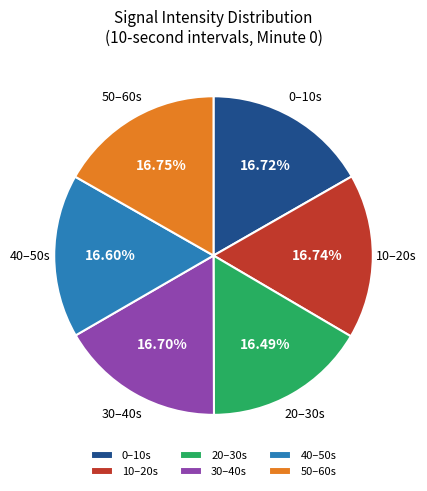

To the nearest percent, what is the difference between the largest and smallest slice percentages?

0%